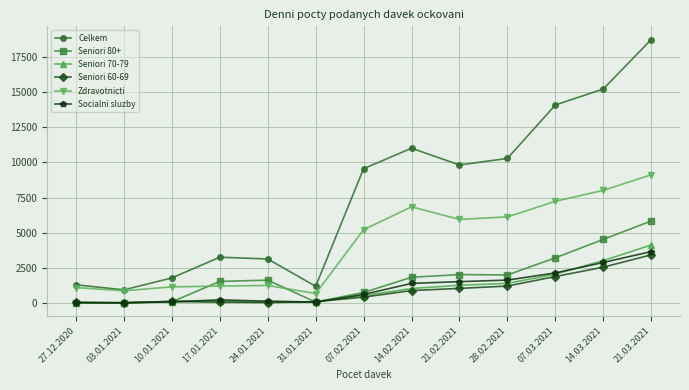

At which label does Seniori 60-69 reach its peak?

21.03.2021